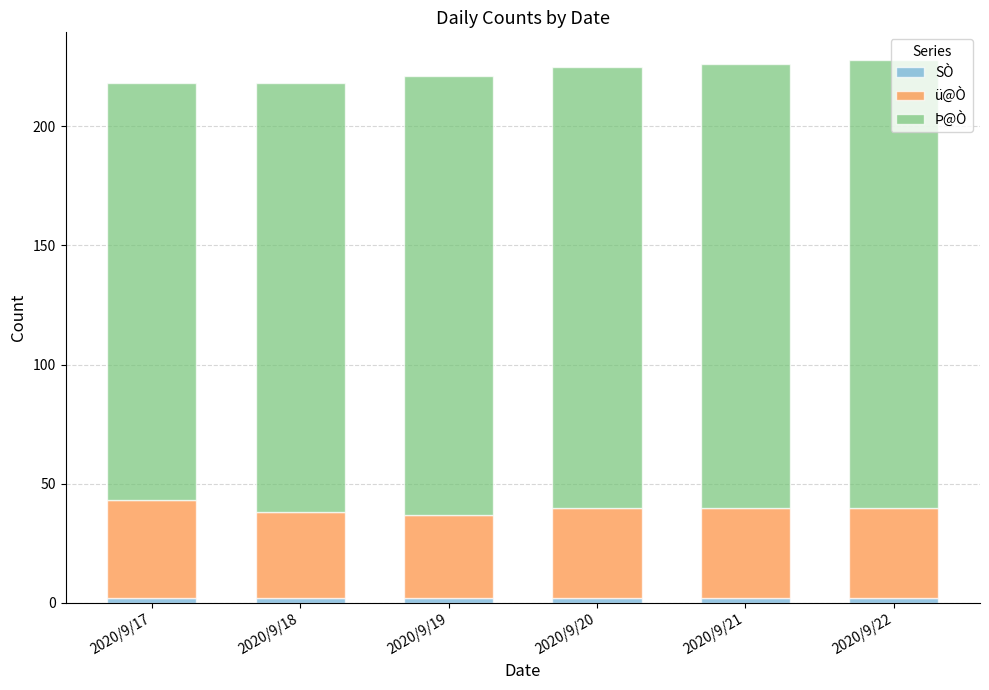

Between 2020/9/17 and 2020/9/18, which is larger?

2020/9/17